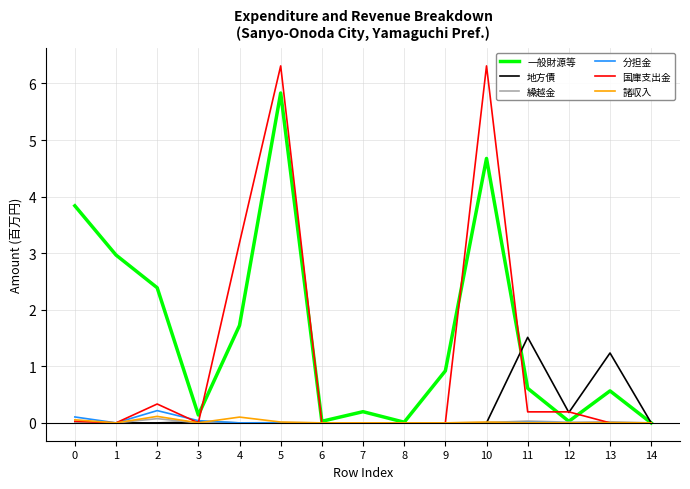

Which series has the largest total across all categories?

一般財源等